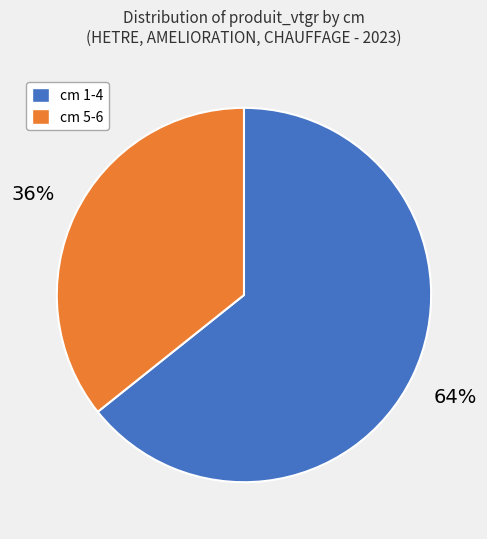

How many slices are in this pie chart?

2